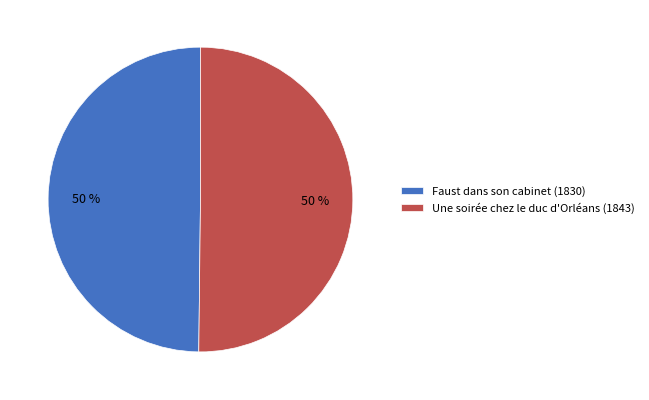

To the nearest percent, what portion does Une soirée chez le duc d'Orléans (1843) represent?

50%